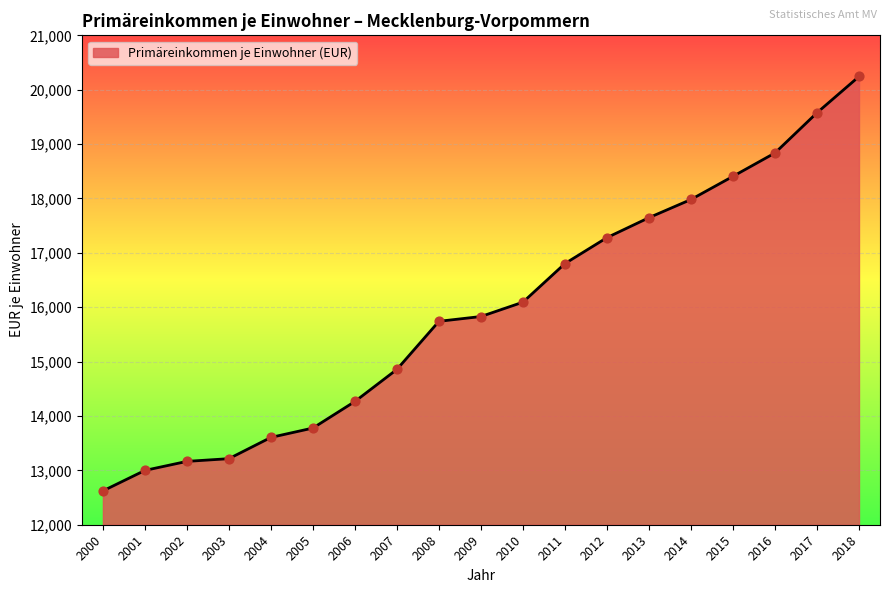

Approximately how many times larger is the value at 2009 compared to 2017?

0.8